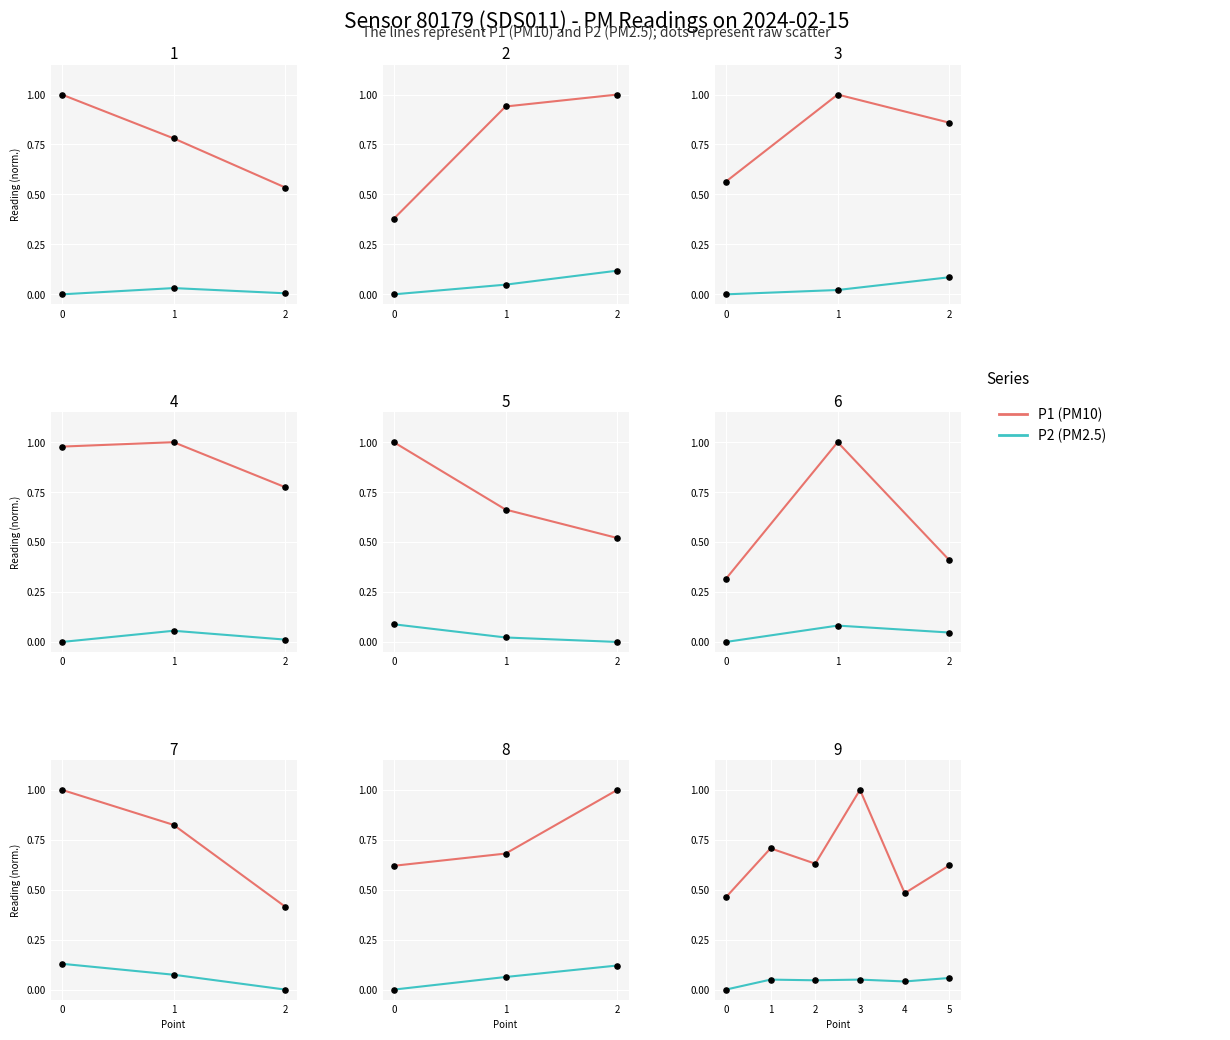

At which category is the sum across all series the highest?

3